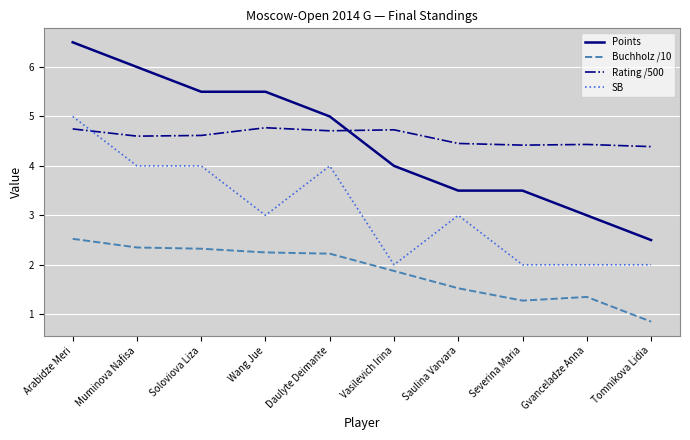

Which category has the lowest value across all series?

Tomnikova Lidia